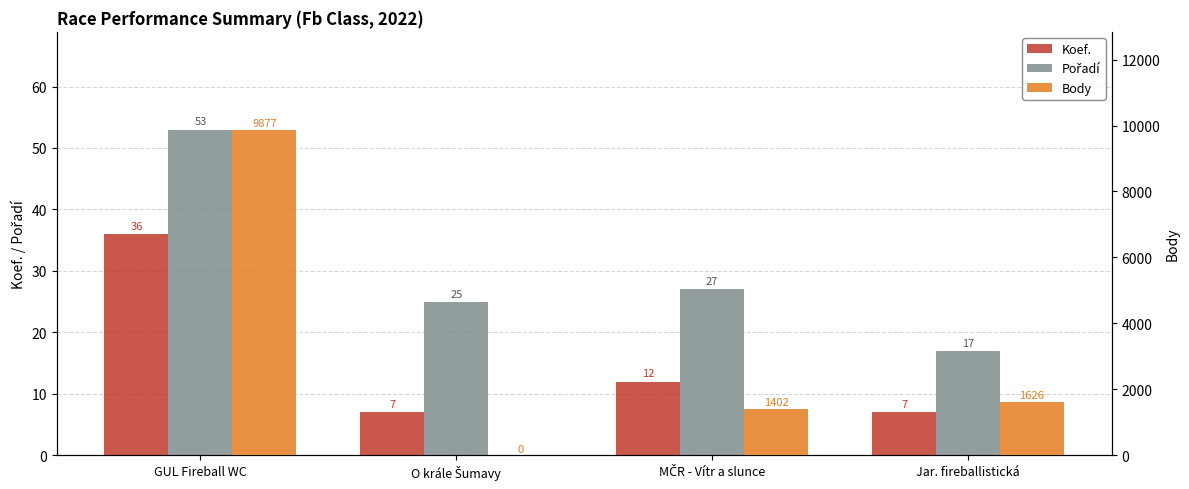

What position from the right is GUL Fireball WC?

4